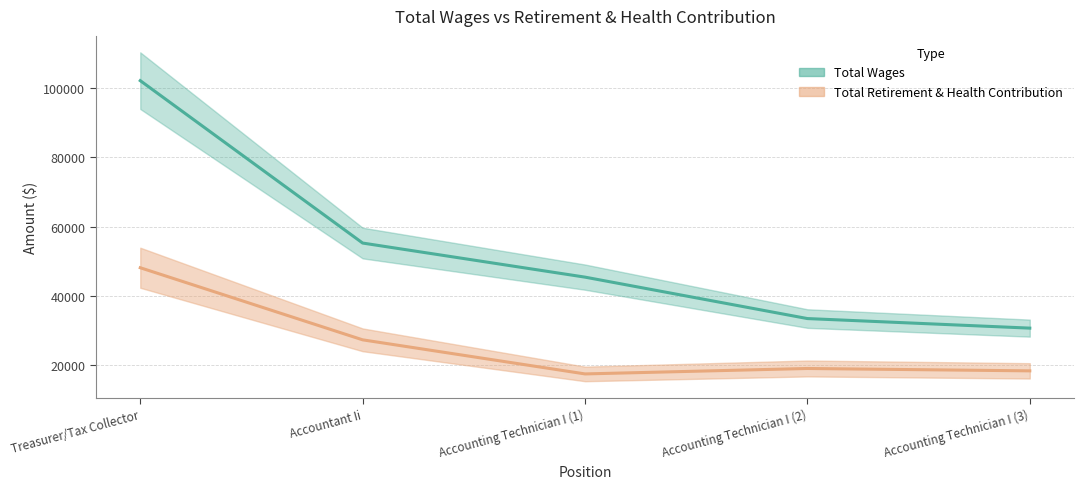

Does the chart have visible grid lines?

Yes